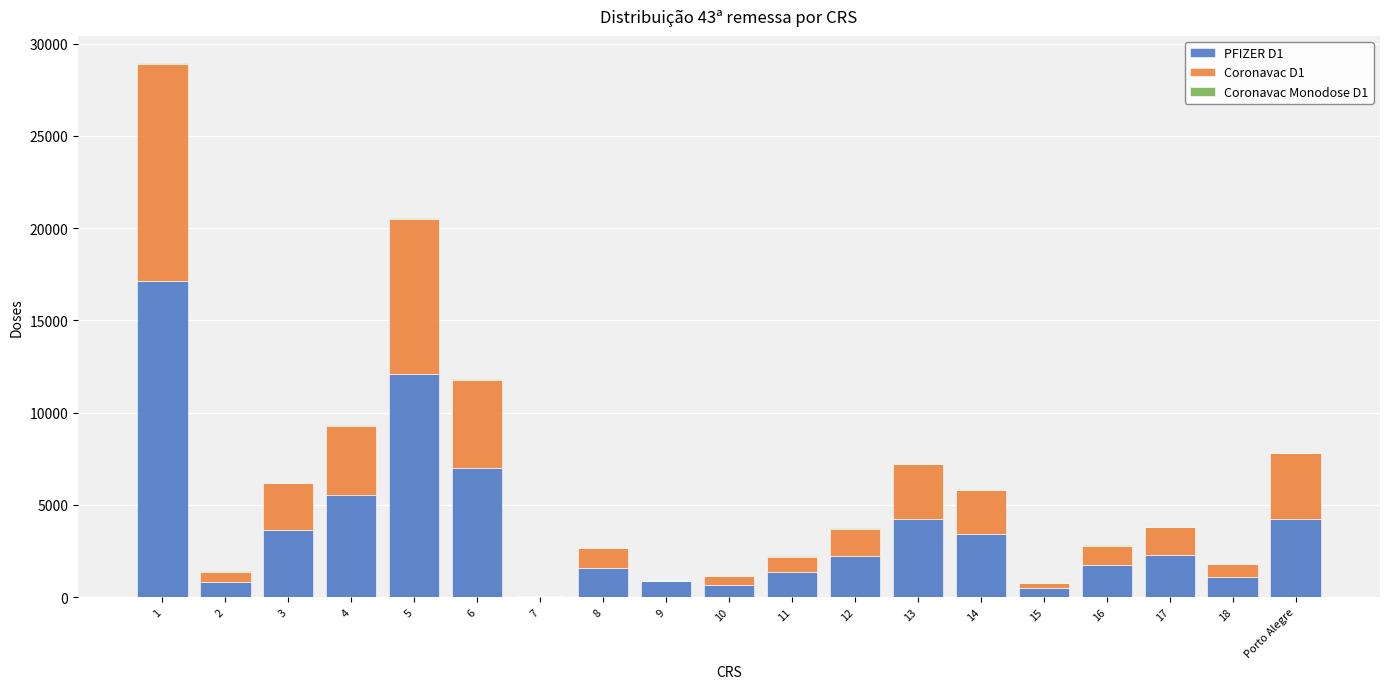

At which category is the sum across all series the highest?

1